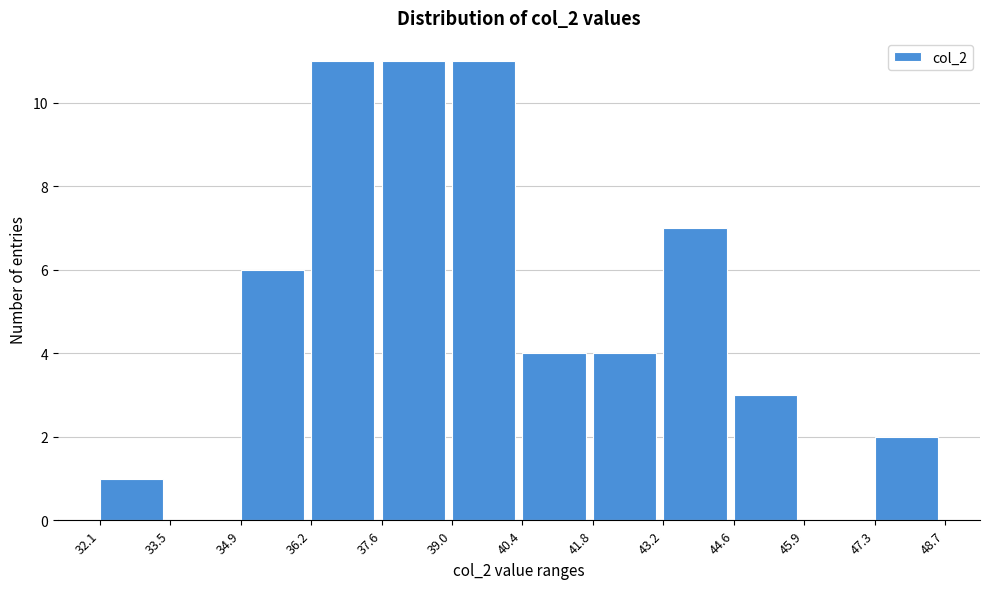

Reading left to right, list every bar in this chart as the range it spans on the x-axis followed by its height. The values are not printed on the chart, so give them approximately, as read against the axis.

32.1 to 33.5: 1
33.5 to 34.9: 0
34.9 to 36.2: 6
36.2 to 37.6: 11
37.6 to 39.0: 11
39.0 to 40.4: 11
40.4 to 41.8: 4
41.8 to 43.2: 4
43.2 to 44.6: 7
44.6 to 45.9: 3
45.9 to 47.3: 0
47.3 to 48.7: 2